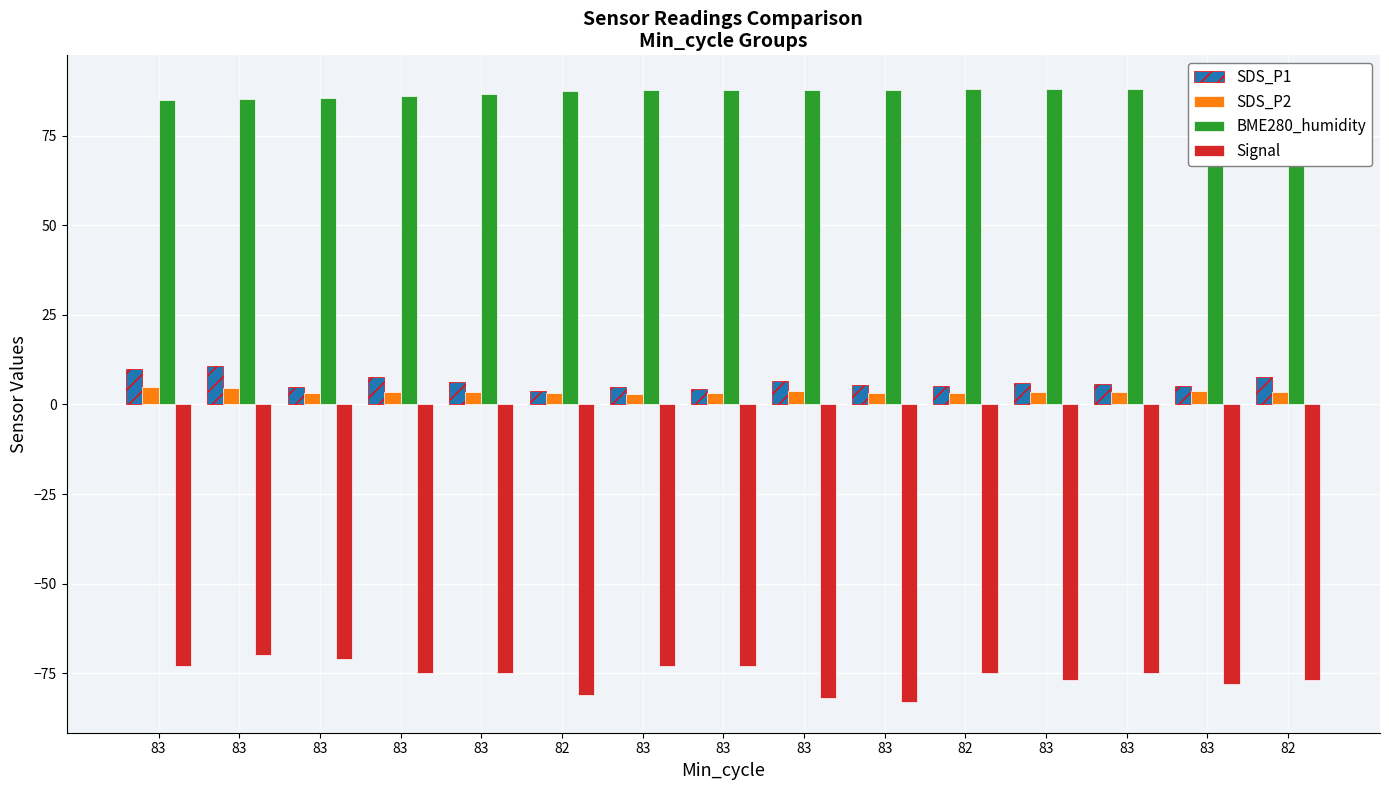

What are all the series names shown in the legend?

SDS_P1, SDS_P2, BME280_humidity, Signal